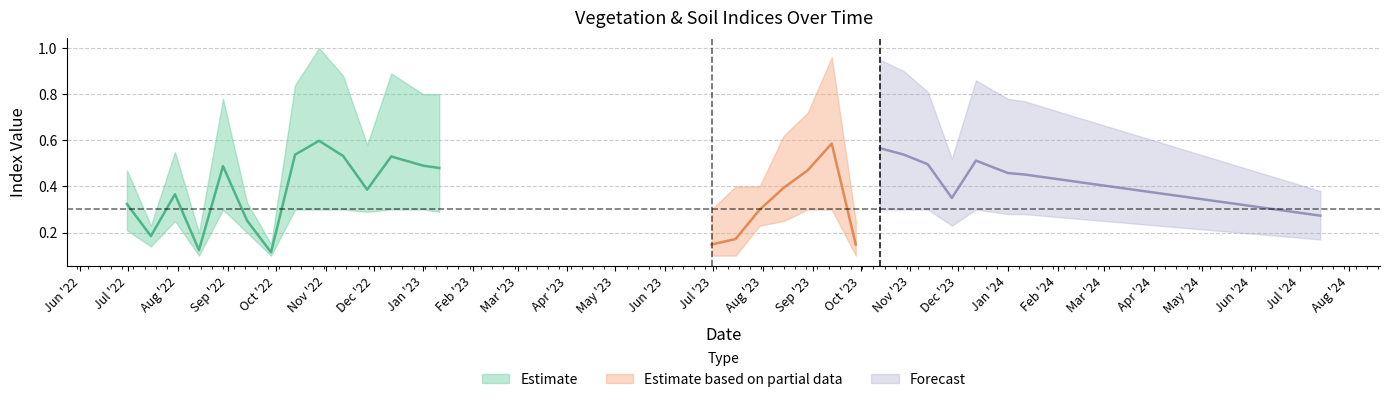

What value does the evi series have at 28-09-2023?

0.1